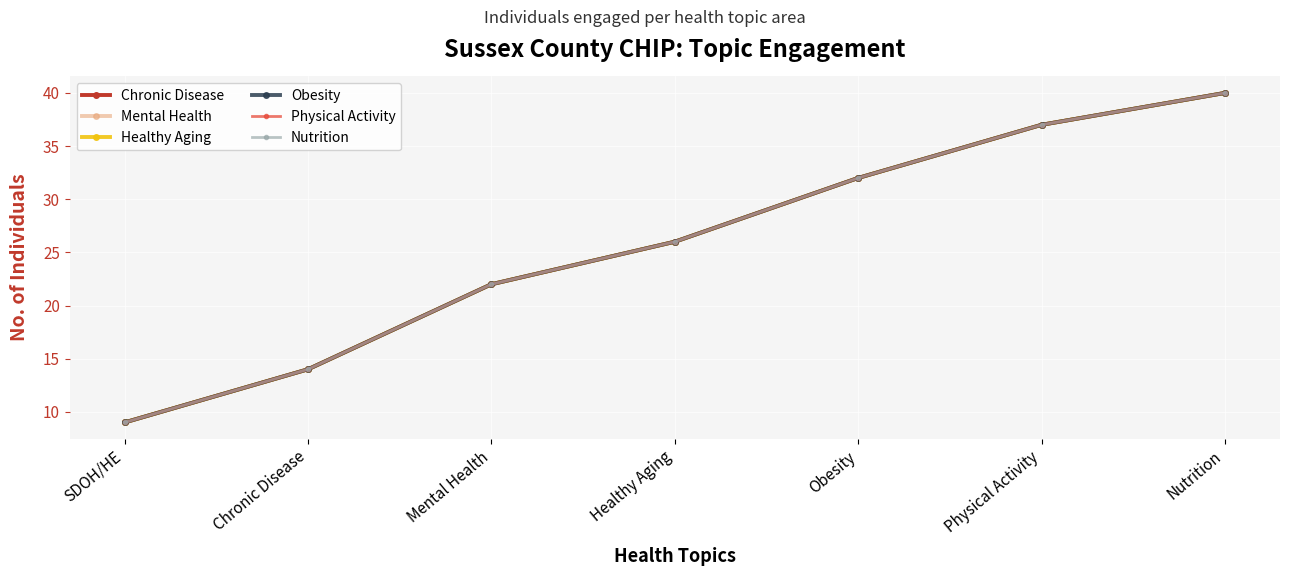

The value of Physical Activity at Nutrition is 63. True or false?

False